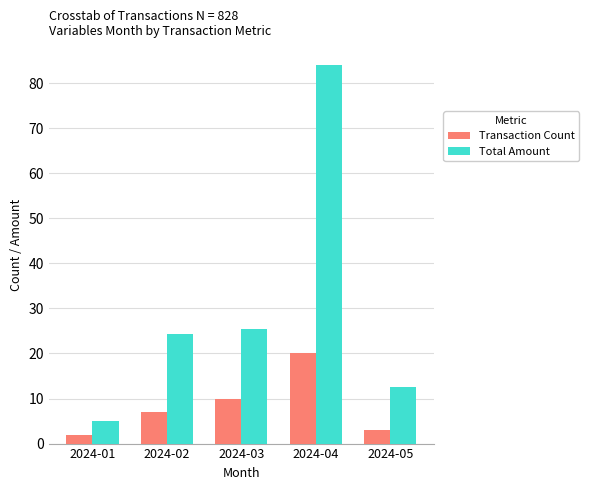

What are all the series names shown in the legend?

Transaction Count, Total Amount